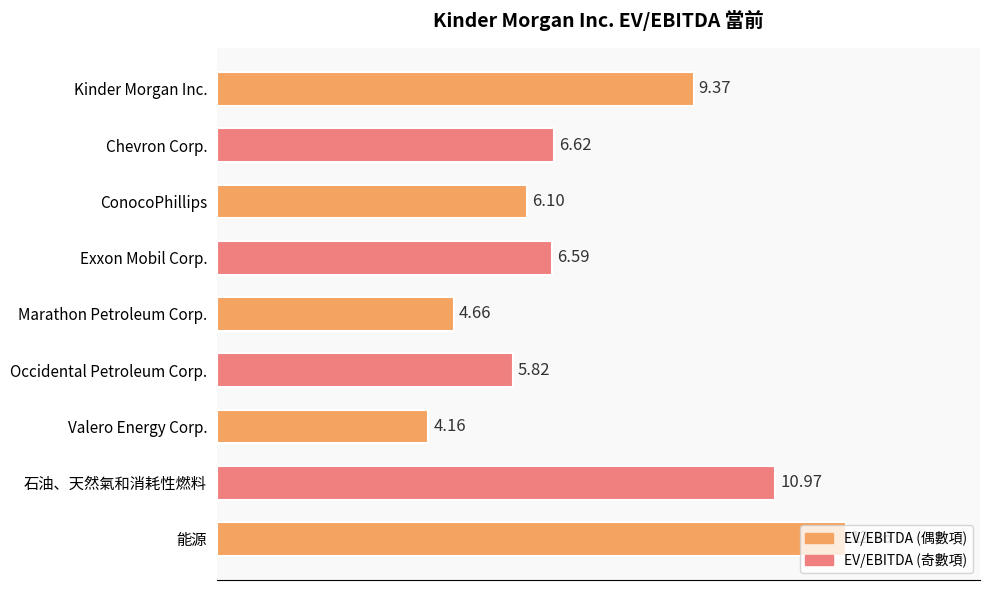

List the labels in order of value, largest first.

能源, 石油、天然氣和消耗性燃料, Kinder Morgan Inc., Chevron Corp., Exxon Mobil Corp., ConocoPhillips, Occidental Petroleum Corp., Marathon Petroleum Corp., Valero Energy Corp.